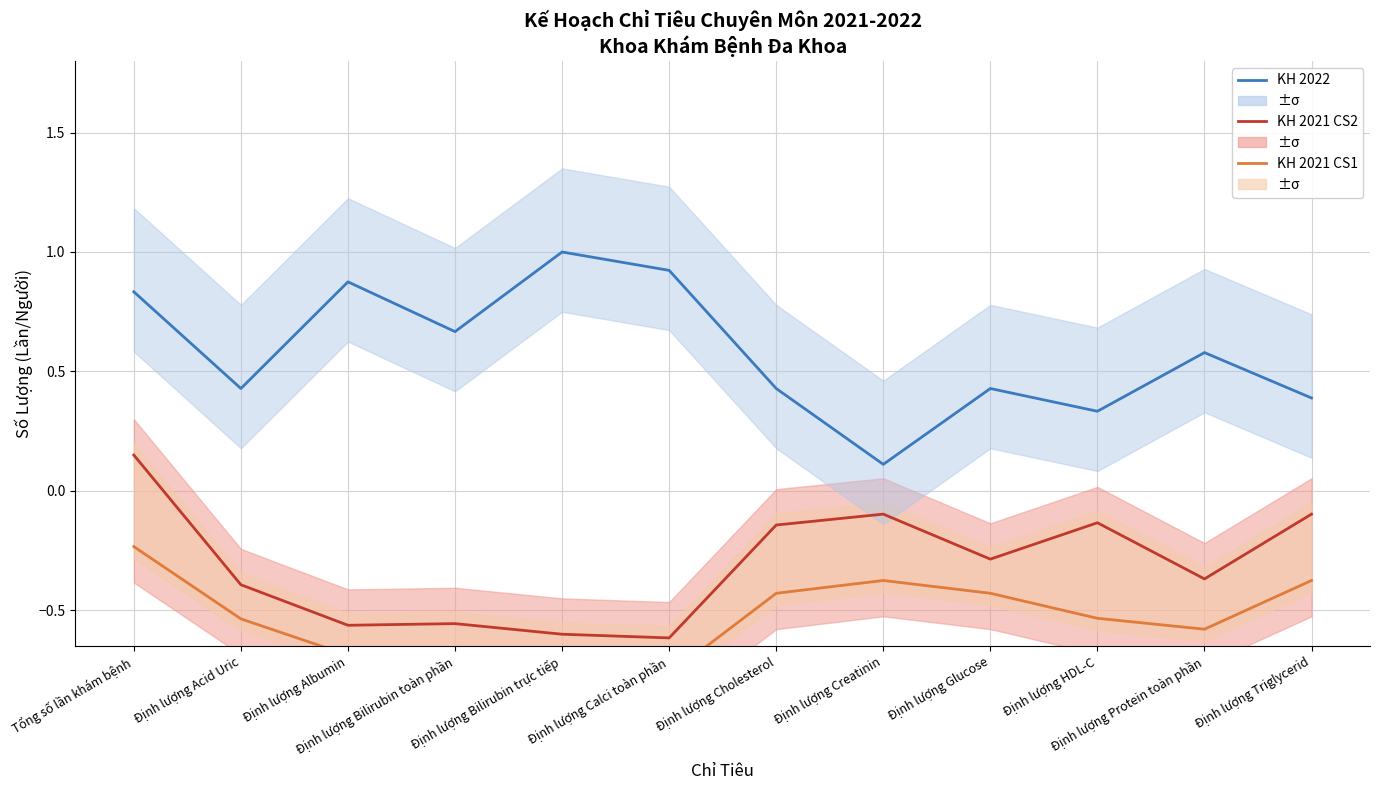

The KH 2021 CS1 series shows -0.1 at Định lượng Cholesterol. True or false?

False